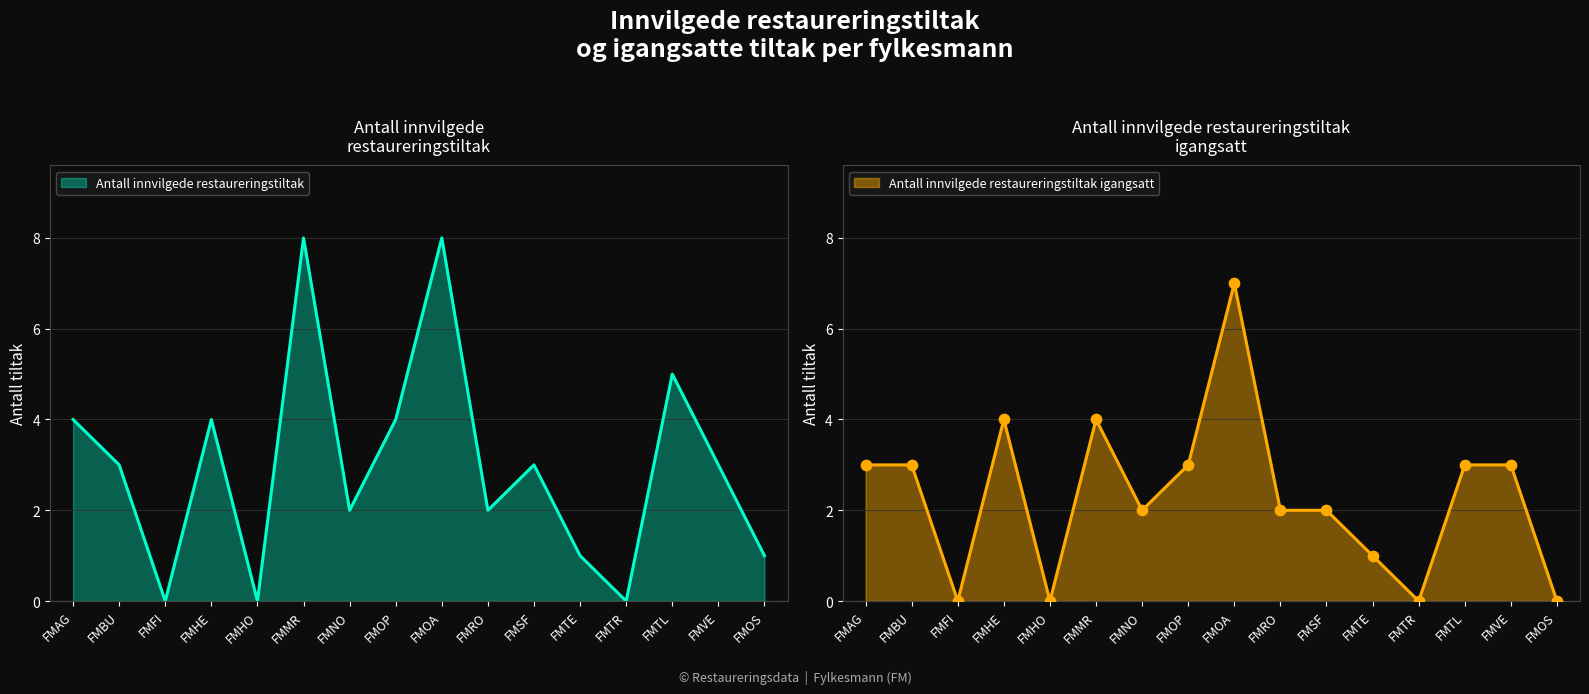

Which series has the largest total across all categories?

Antall innvilgede restaureringstiltak